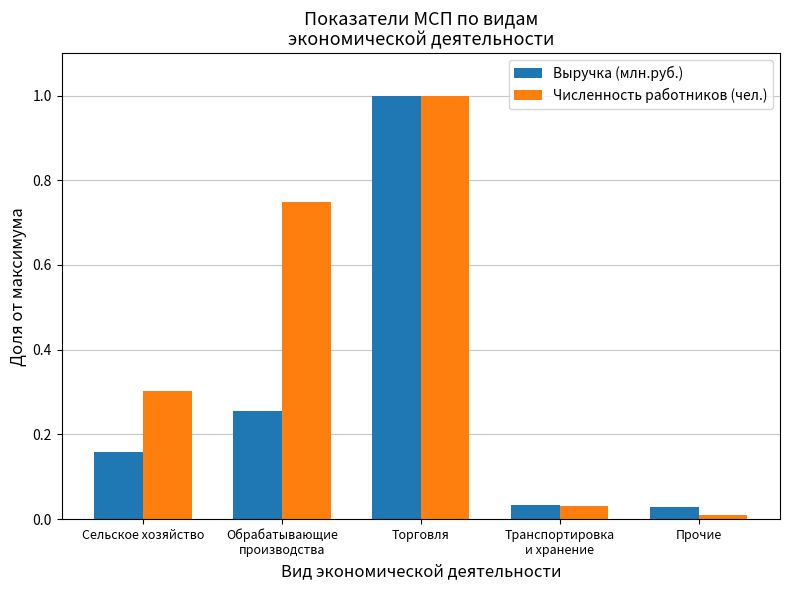

What position from the left is Транспортировка
и хранение?

4